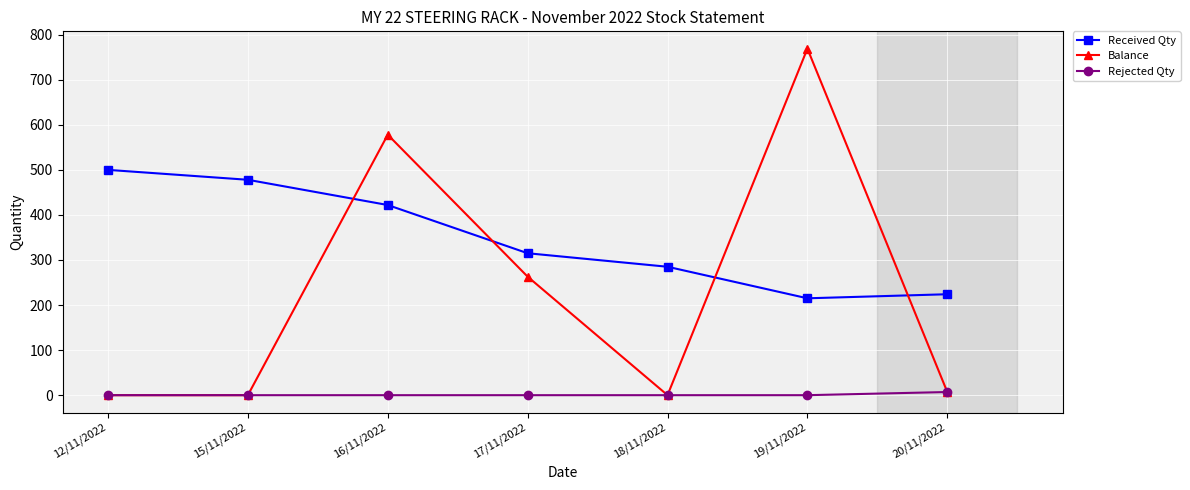

Does the chart display data point markers on the line(s)?

Yes